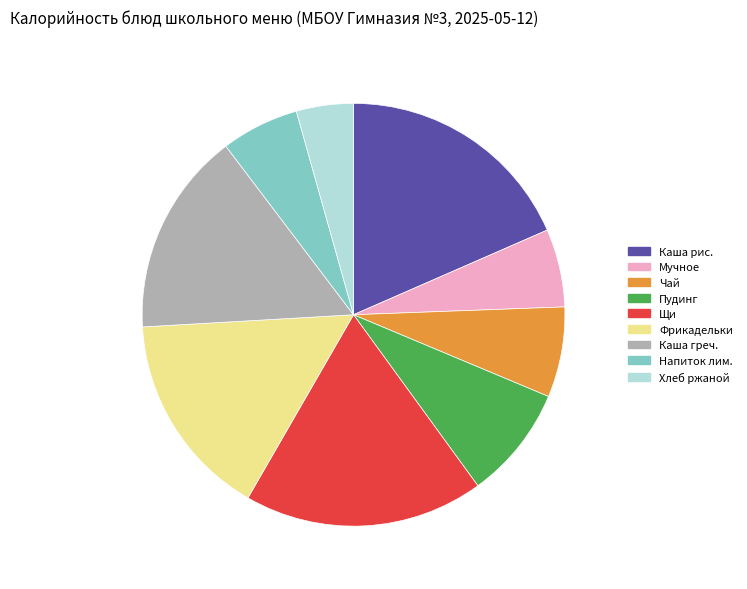

Count the number of slices in the pie.

9